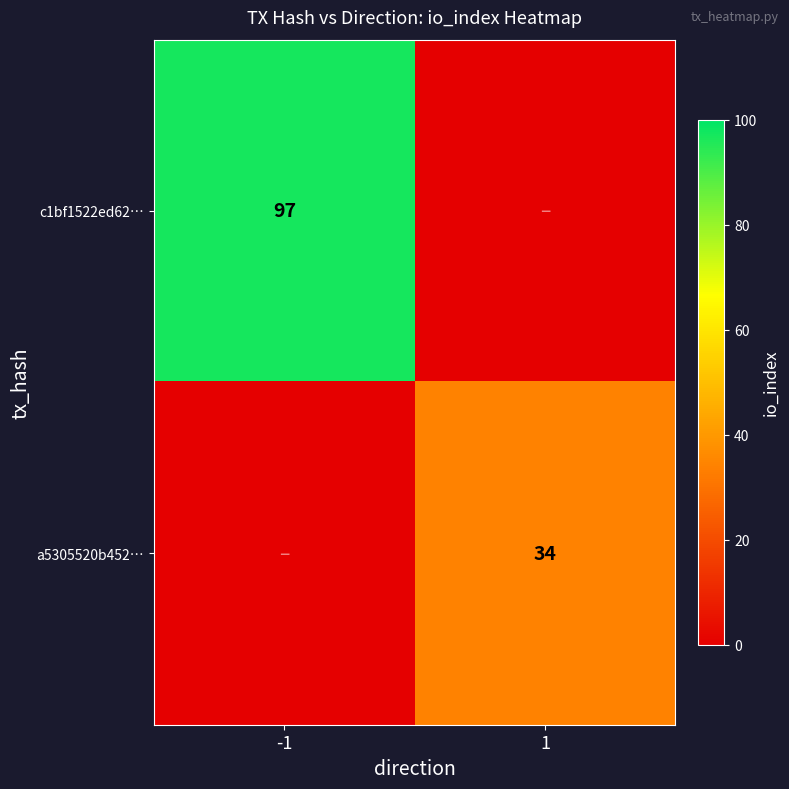

The value of a5305520b452… at 1 is 34. True or false?

True